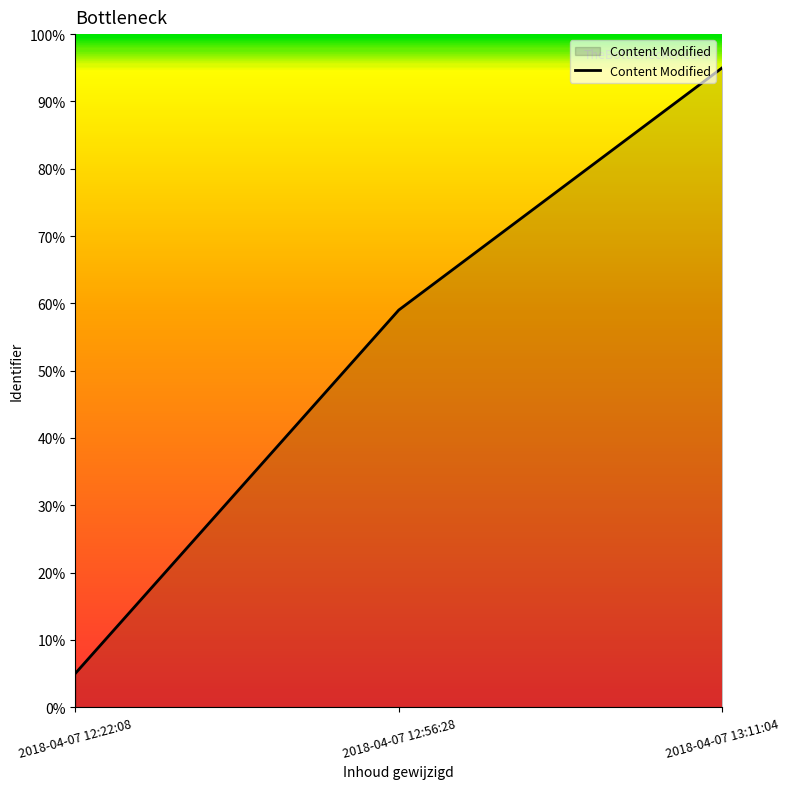

What value does the data have at 2018-04-07 12:22:08?

0.1